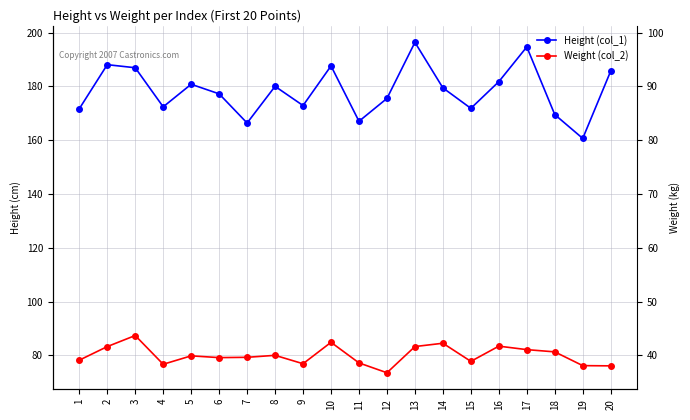

True or false: Height (col_1) and Weight (col_2) cross at least once.

False